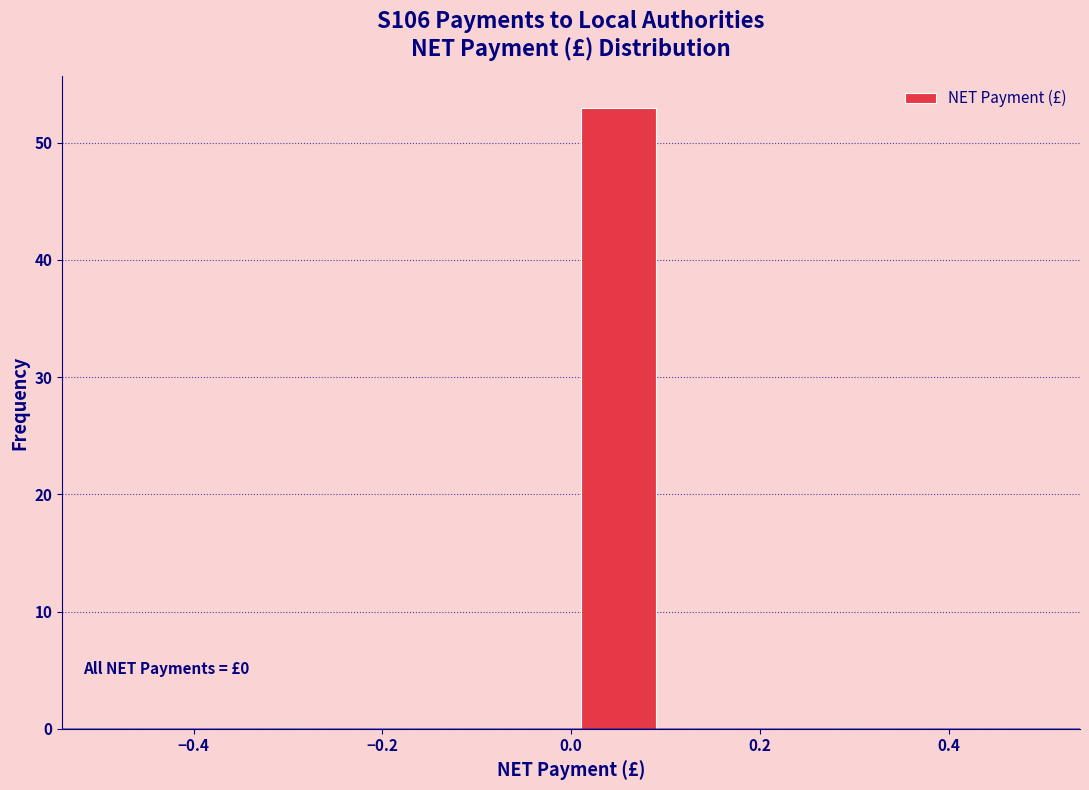

Over which range of the x-axis is the bar tallest?

0.0 to 0.1